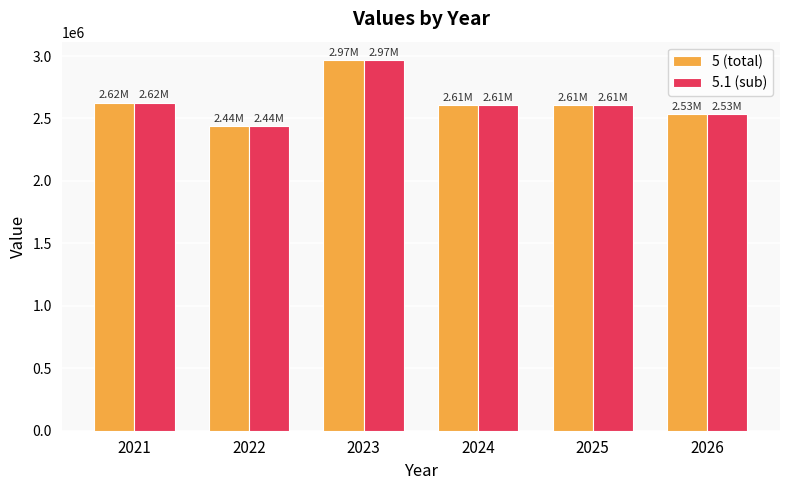

The 5.1 (sub) series shows 1915885 at 2023. True or false?

False